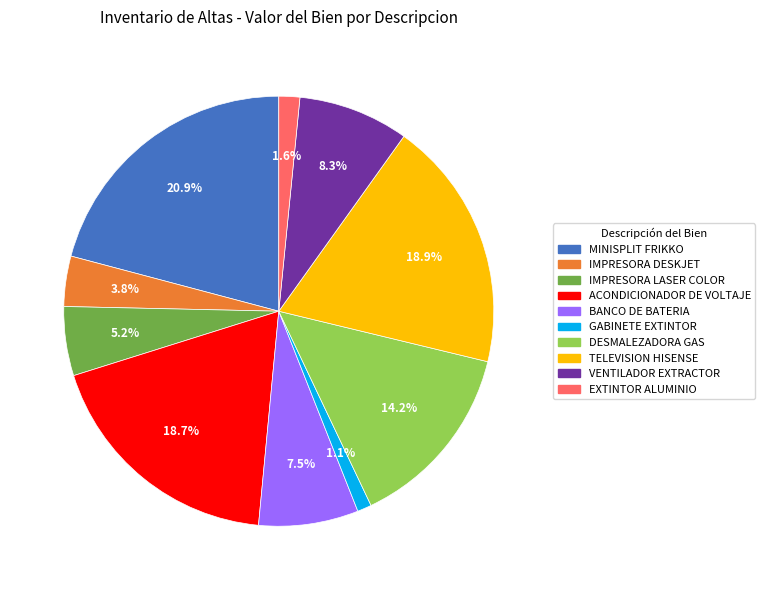

Is MINISPLIT FRIKKO the majority of the pie?

No